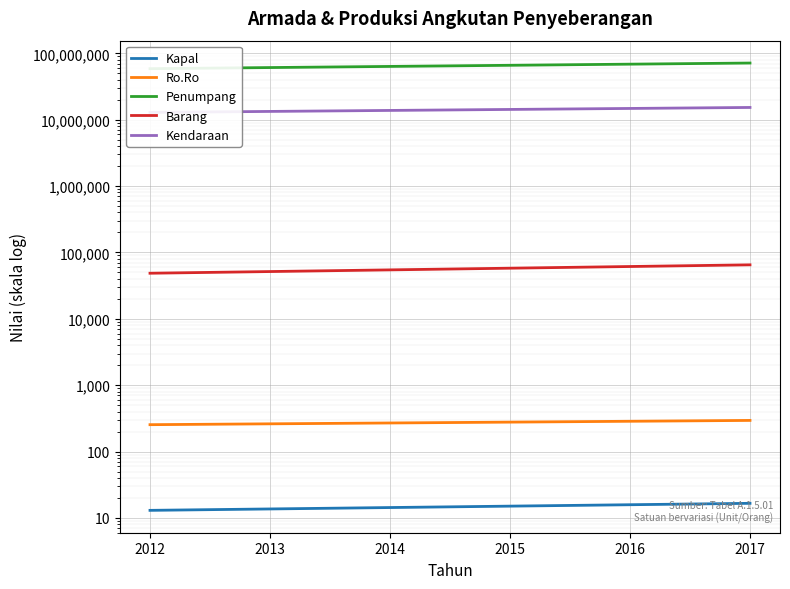

True or false: Ro.Ro has a value of 285.9 at 2016.

True